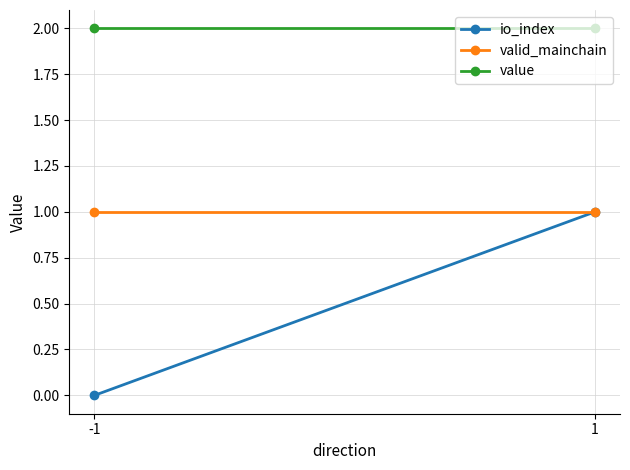

At how many categories does at least one series exceed 1?

2